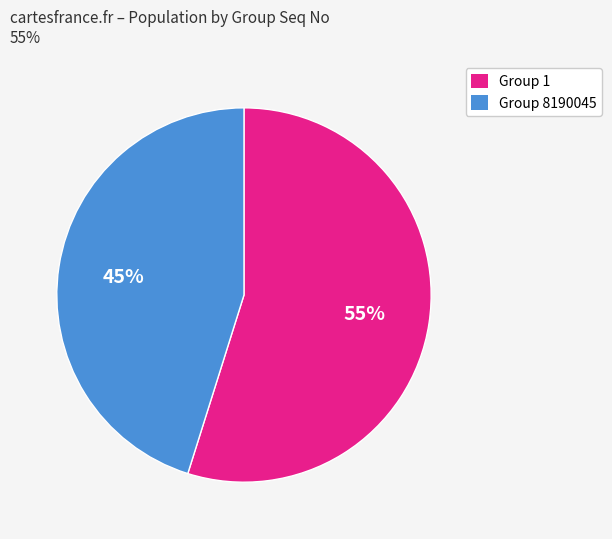

What is the largest slice in the pie chart?

Group 1